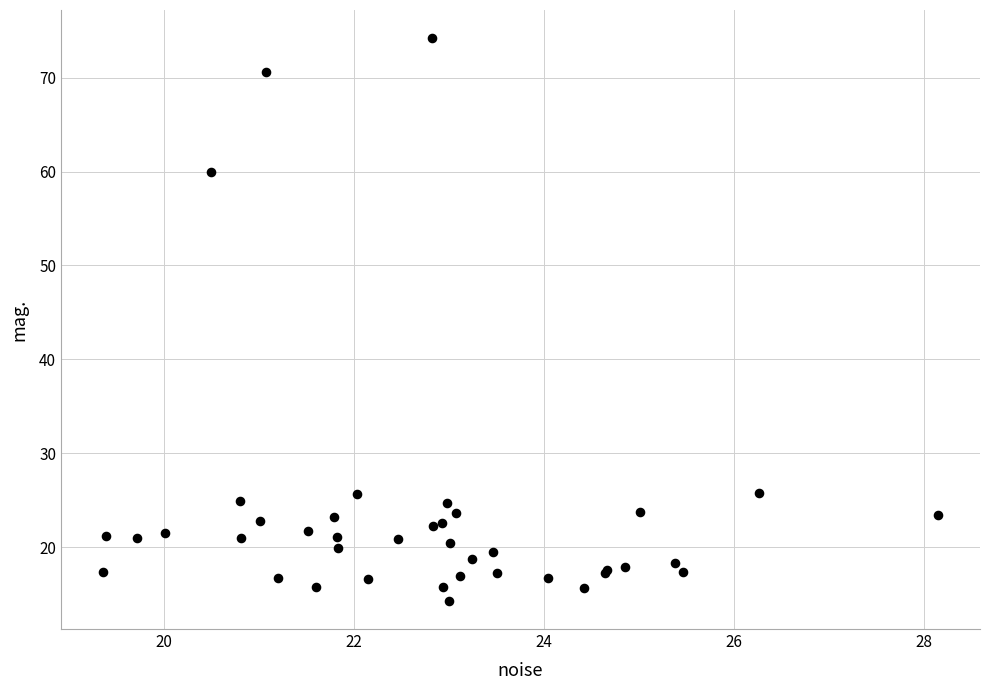

What Y value in the scatter plot is closest to 44?

59.9